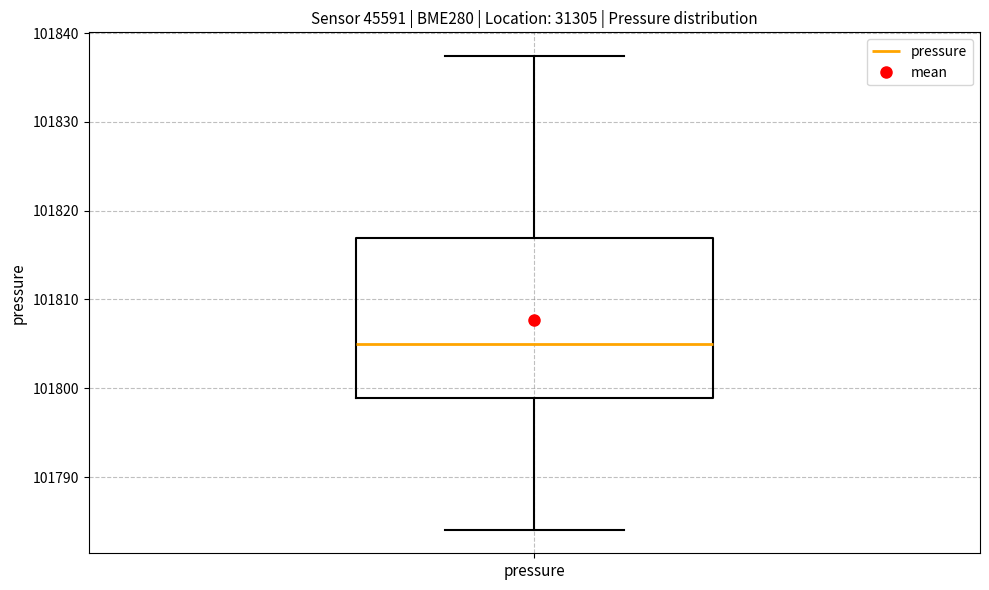

Transcribe this box plot: give where the median line is, the range the box spans, and where the two whiskers end, as read against the y-axis. The values are not printed on the chart, so give them approximately, as read against the axis.

median 101805, box 101799 to 101817, whiskers 101784 to 101837